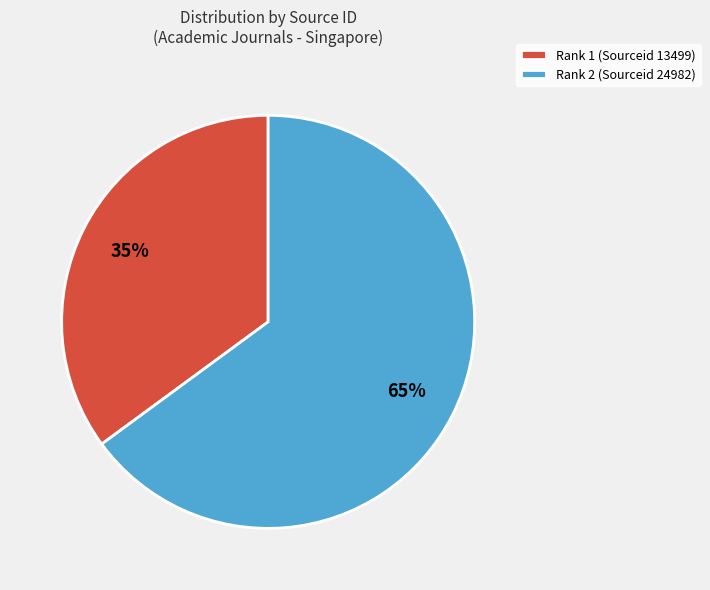

To the nearest percent, what is the difference between the Rank 2 (Sourceid 24982) and Rank 1 (Sourceid 13499) slice percentages?

30%